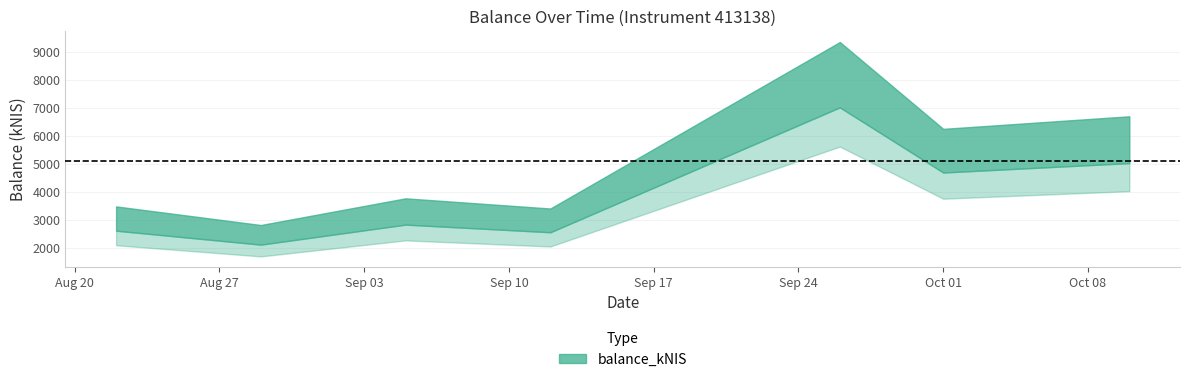

List the labels in order of value, largest first.

2024-09-26, 2024-10-10, 2024-10-01, 2024-09-05, 2024-08-22, 2024-09-12, 2024-08-29